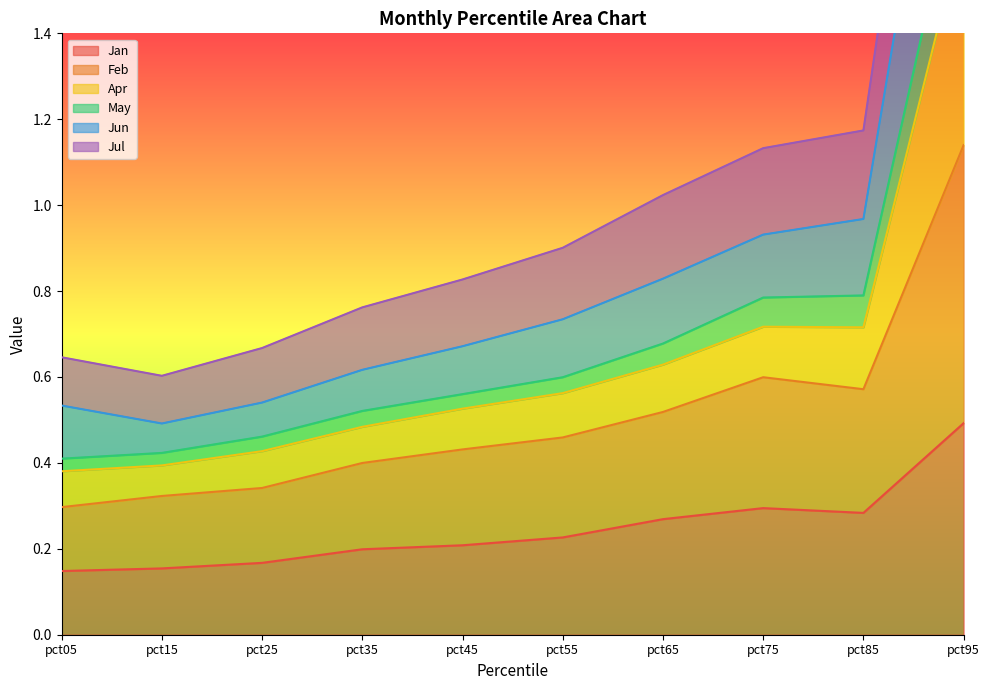

Is the value of Apr at pct15 greater than the value of Jan at pct75?

Yes